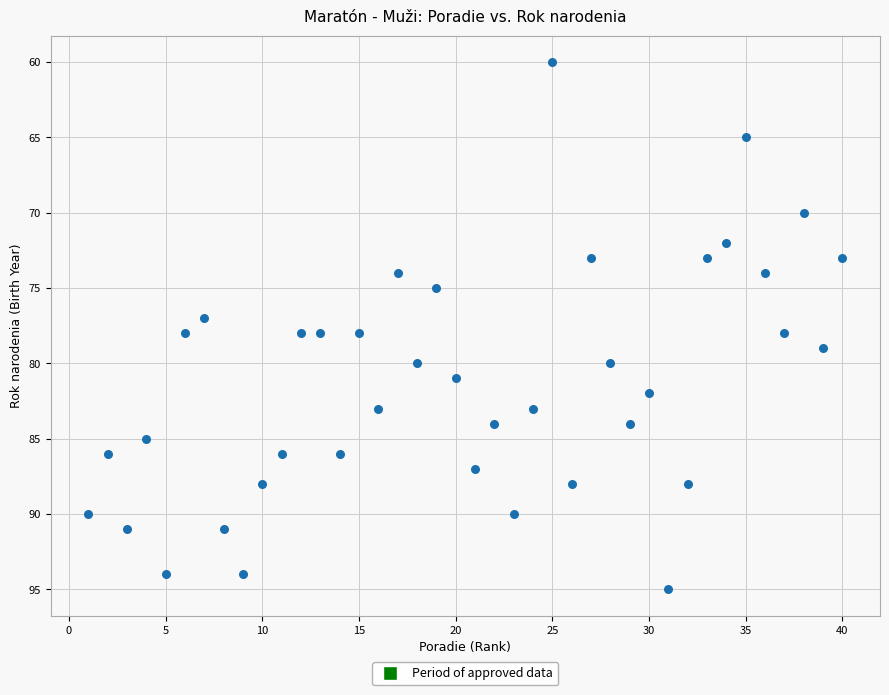

What is the range of Y values (max minus min)?

35